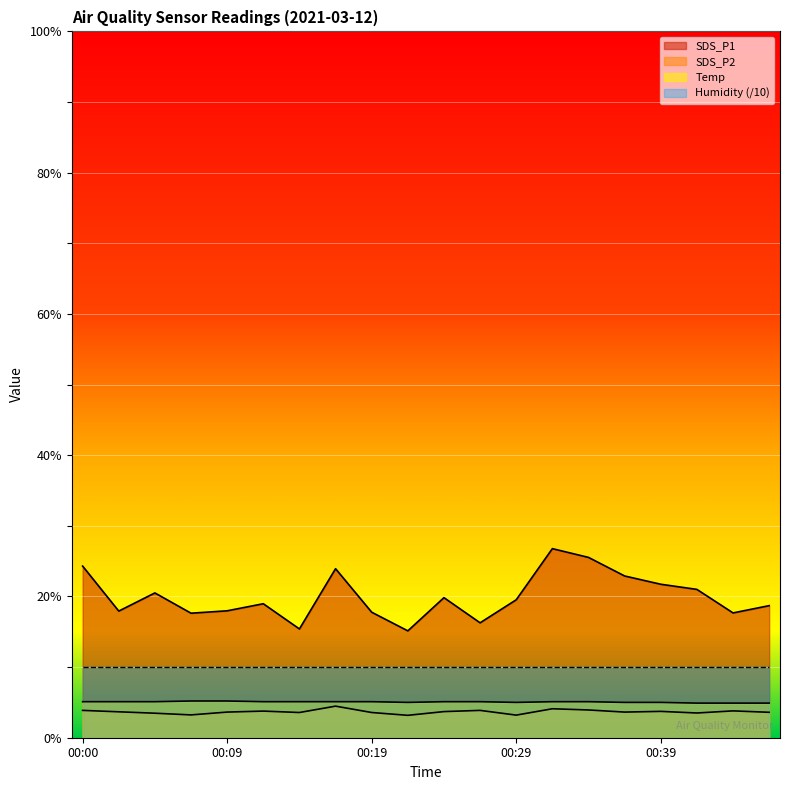

What is the difference between the highest and lowest values at 00:44?

13.9